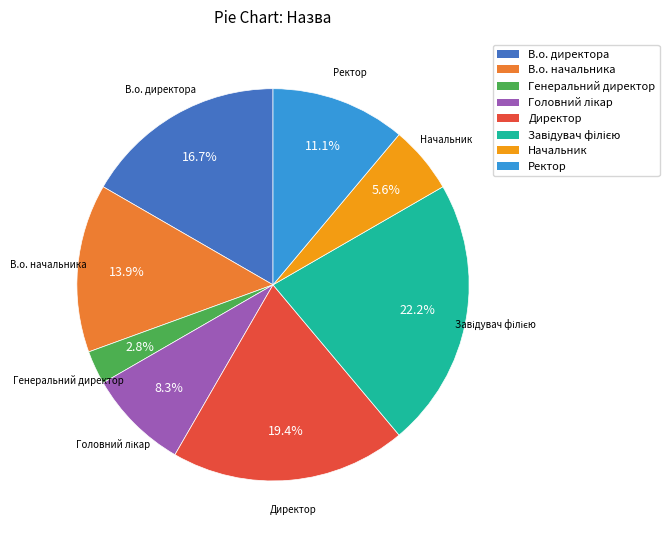

How many slices are in this pie chart?

8